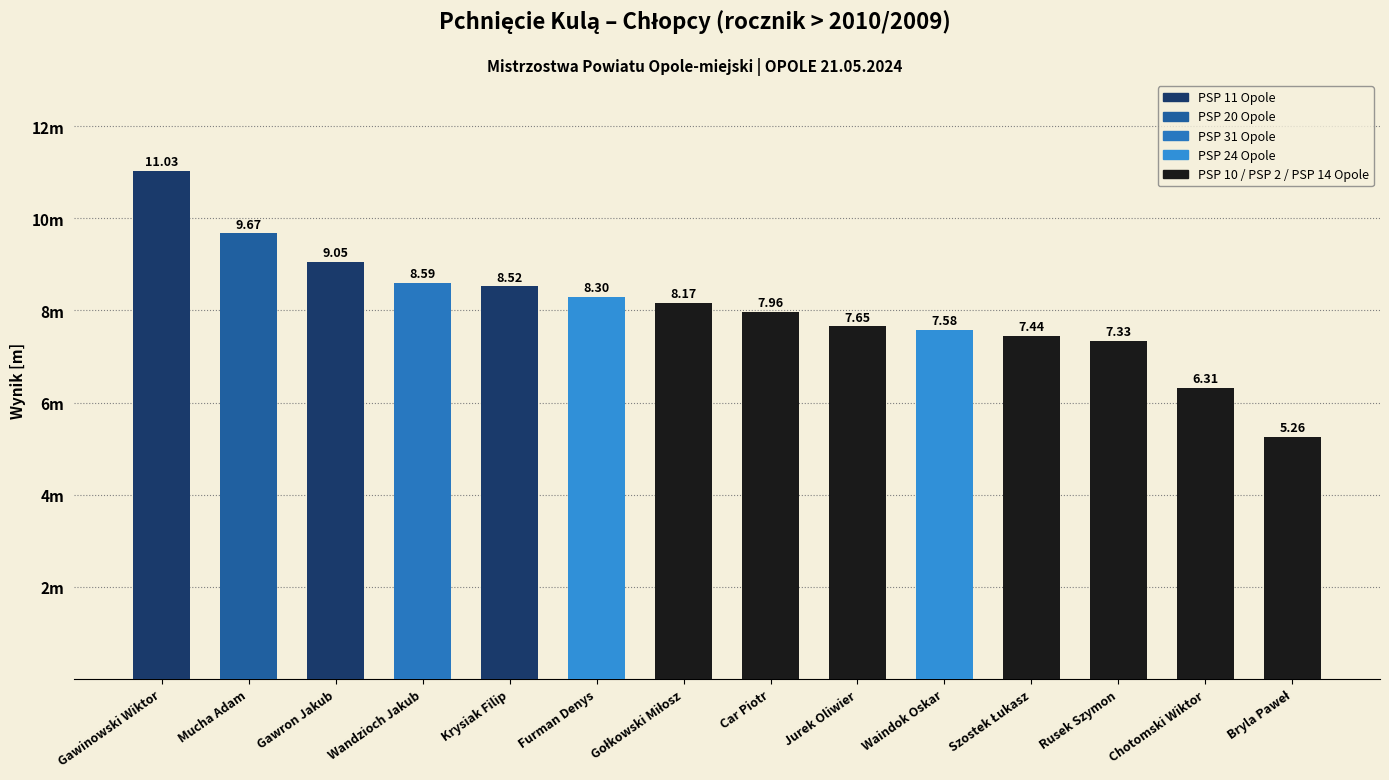

What is the sum of all values?

112.9